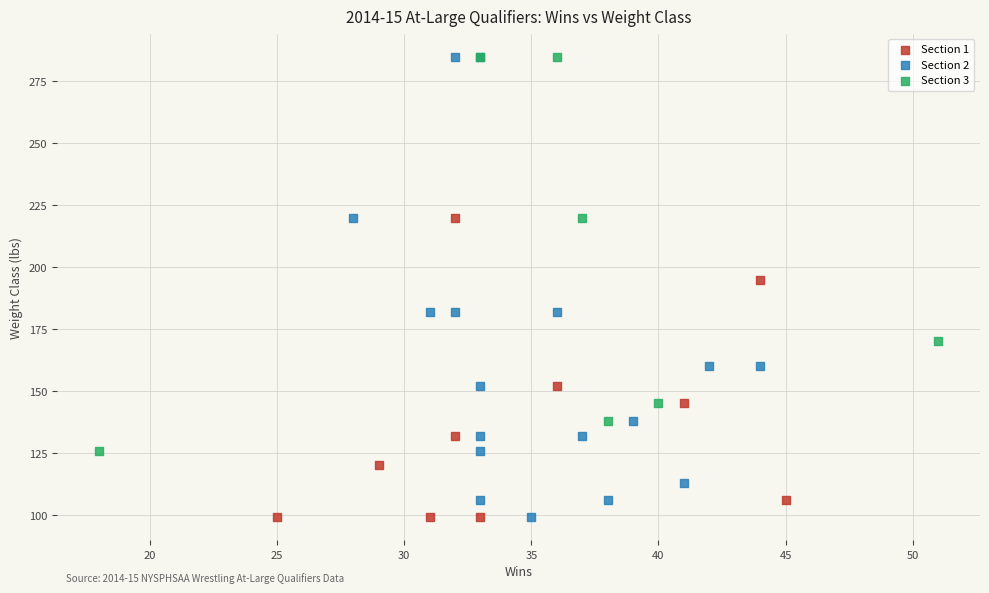

Which series has the largest Y range (max minus min)?

Section 2